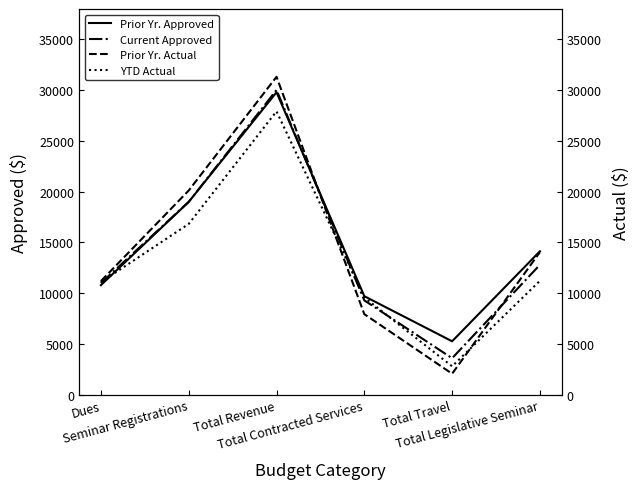

How many categories are shown in the chart?

6